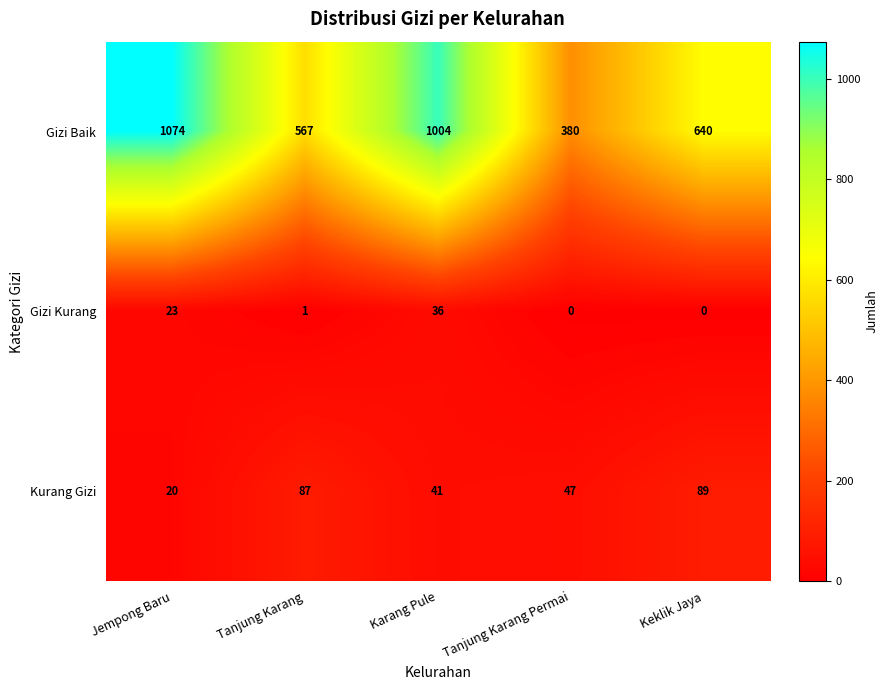

What is the approximate value of Kurang Gizi at Jempong Baru?

20